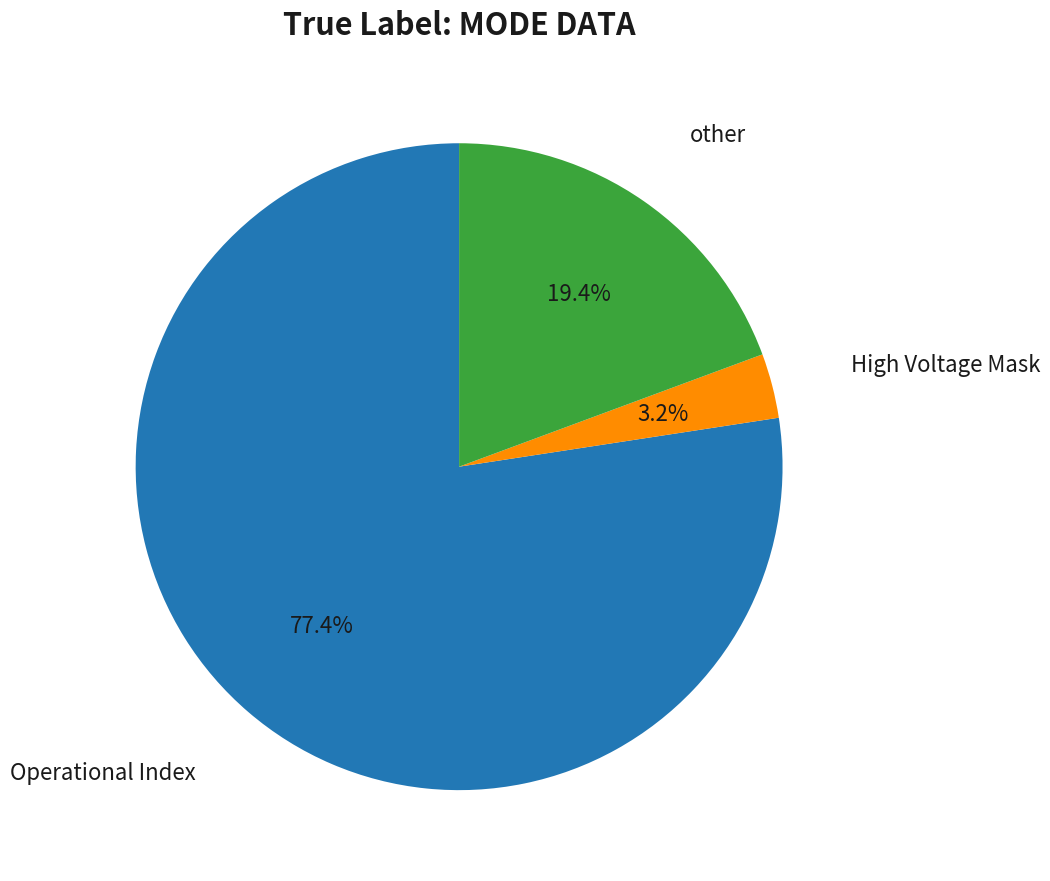

Is there any slice that represents more than half of the pie?

Yes